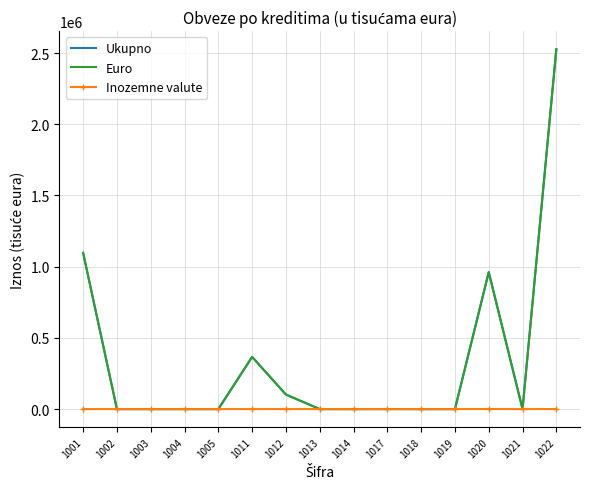

At how many categories does at least one series exceed 1117328?

1